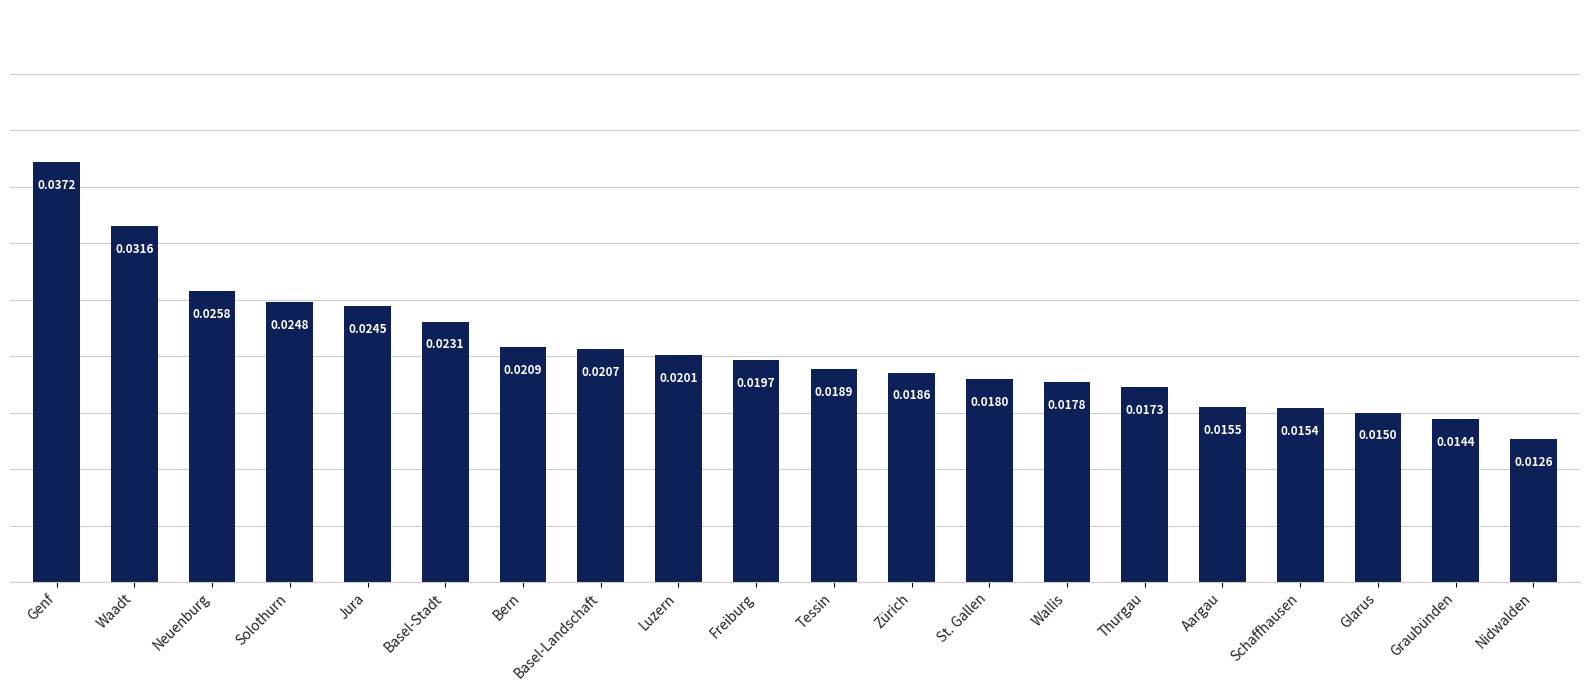

Rank the categories by value from lowest to highest.

Nidwalden, Graubünden, Glarus, Schaffhausen, Aargau, Thurgau, Wallis, St. Gallen, Zürich, Tessin, Freiburg, Luzern, Basel-Landschaft, Bern, Basel-Stadt, Jura, Solothurn, Neuenburg, Waadt, Genf